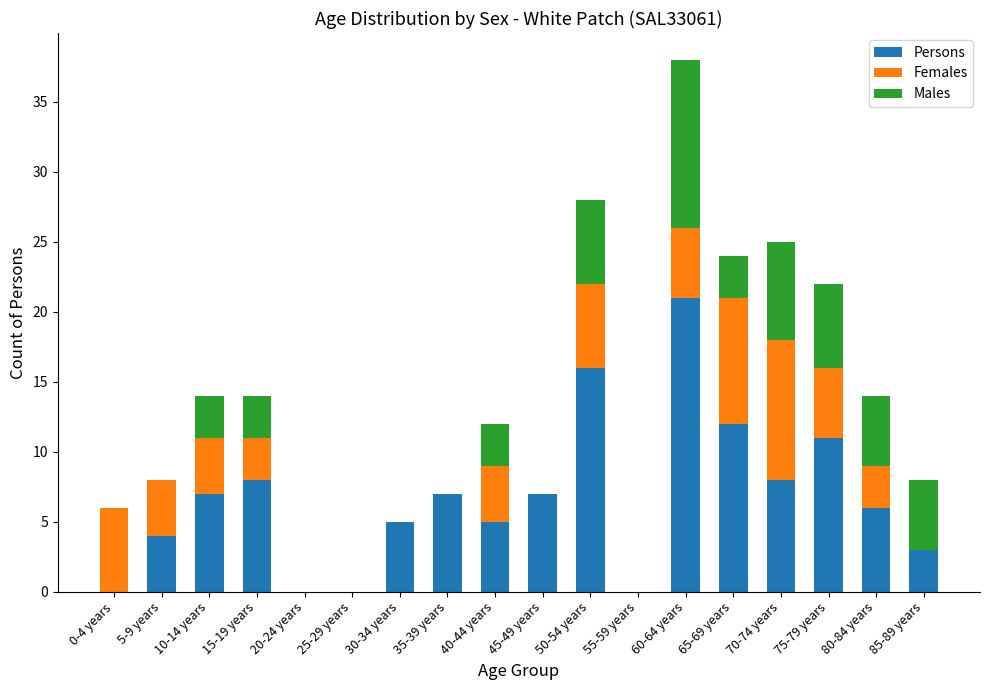

True or false: Persons has a value of 2 at 80-84 years.

False